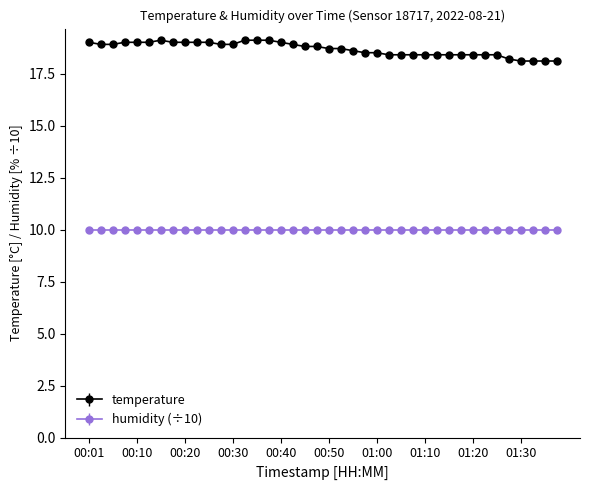

List the series in order of their peak value, highest first.

temperature, humidity (÷10)